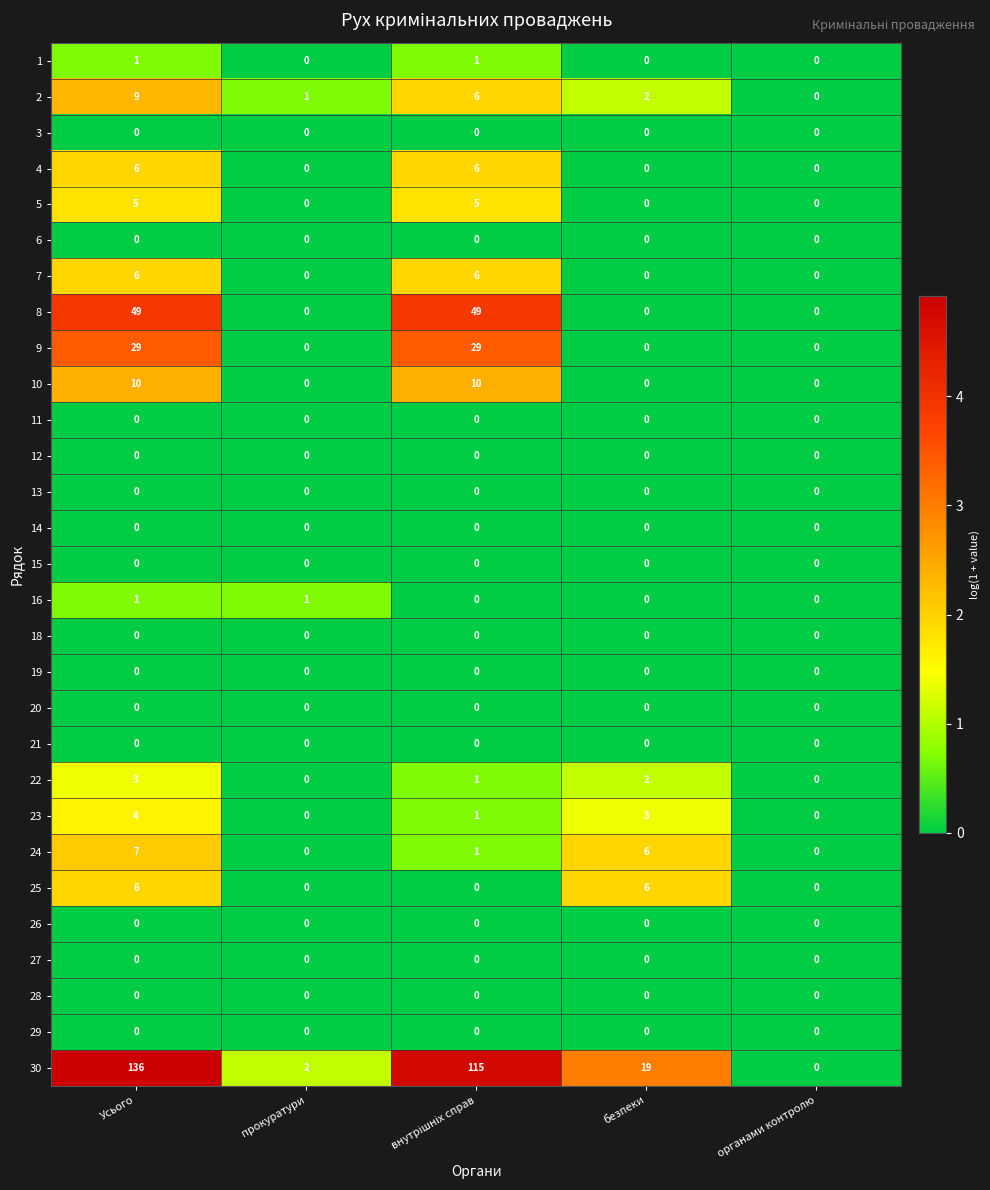

Which series has the largest range (max minus min)?

30